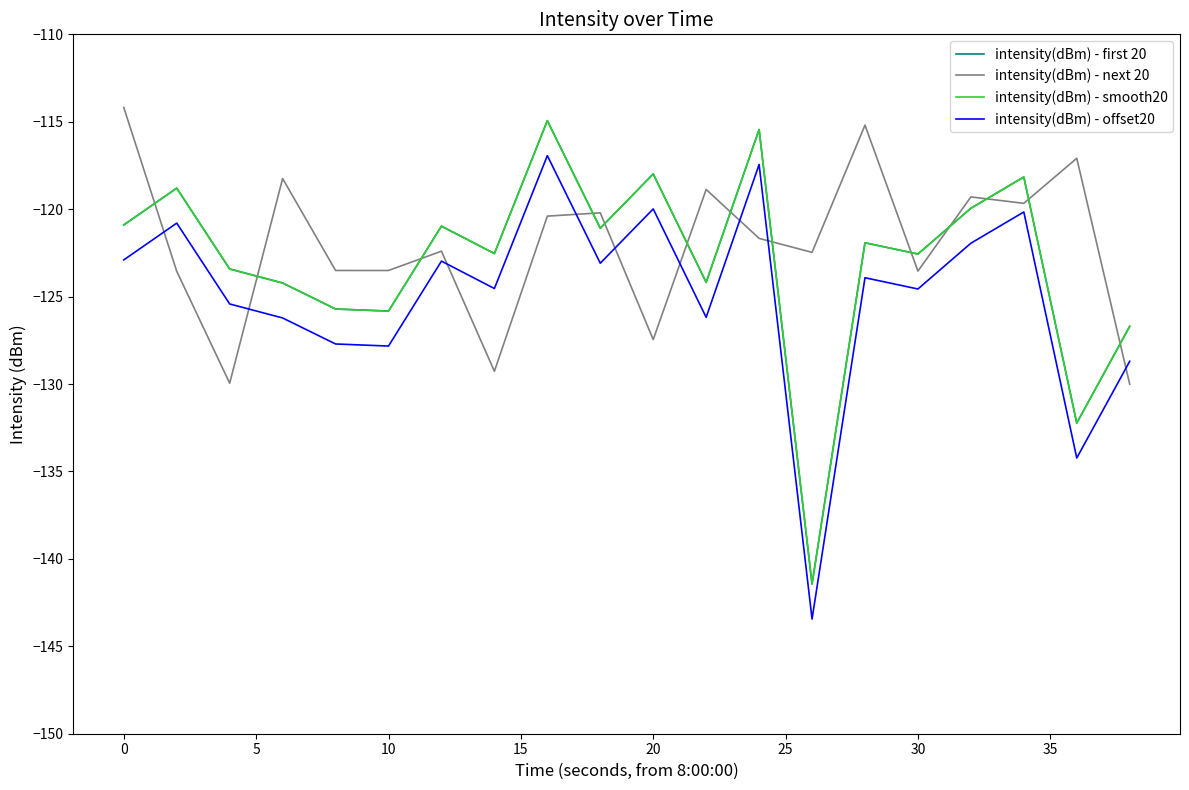

Does the chart display data point markers on the line(s)?

No